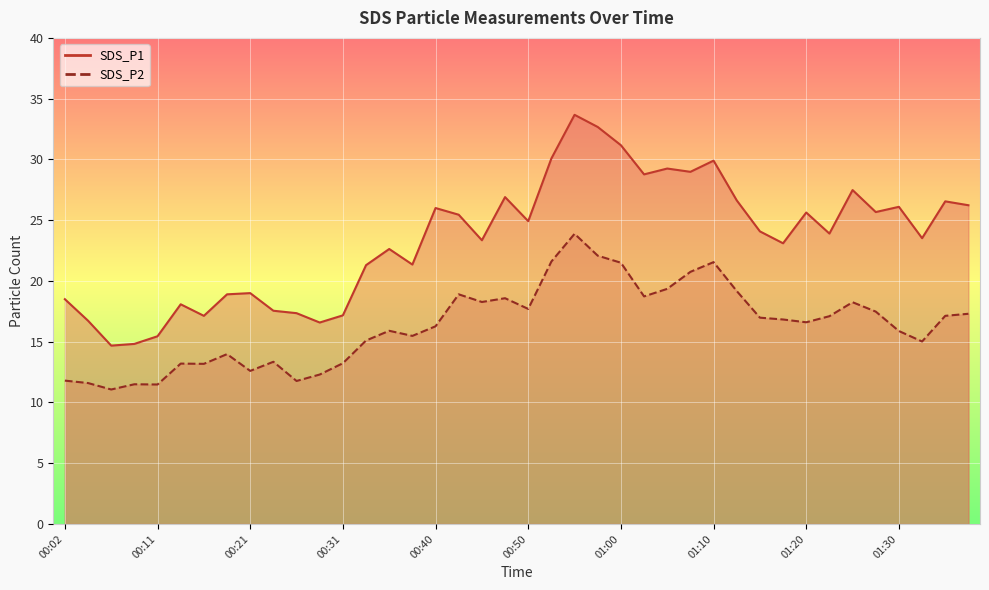

Does the chart display data point markers on the line(s)?

No